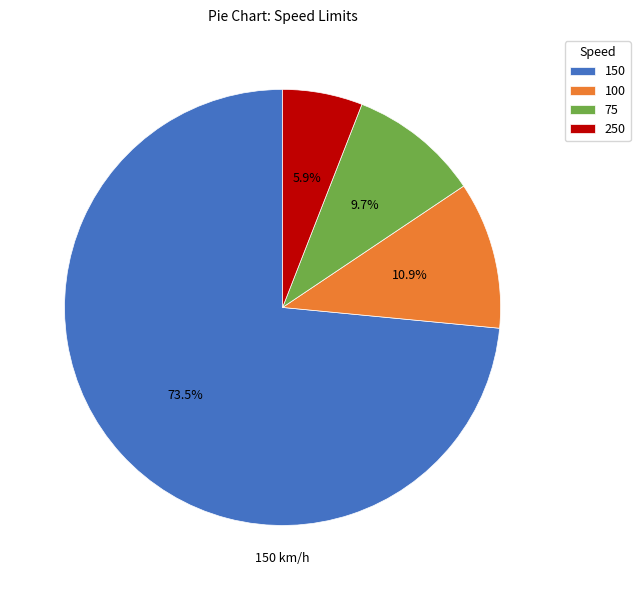

Which has a higher value, 75 or 150?

150